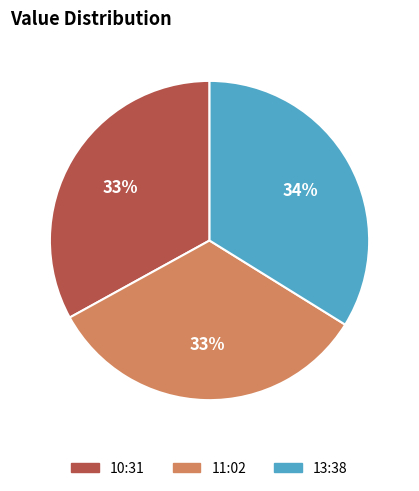

Do 13:38 and 11:02 together represent more than half of the pie?

Yes